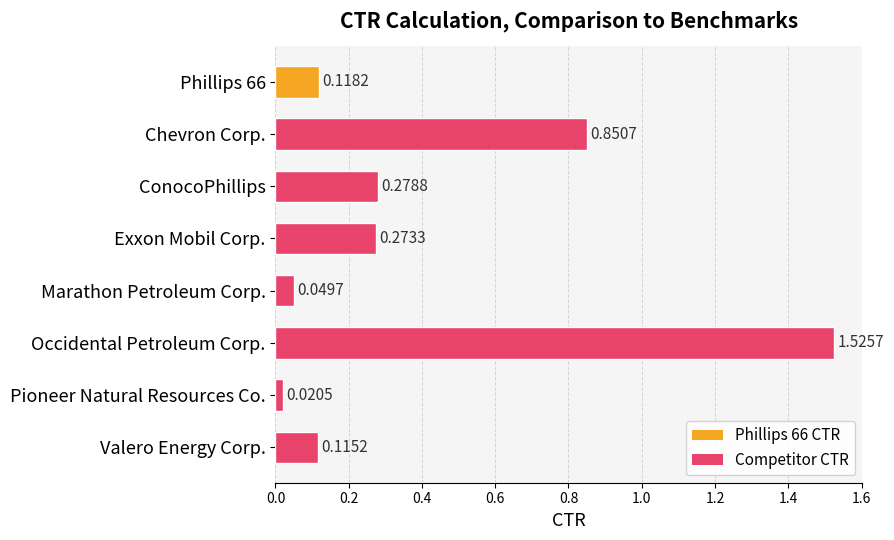

What is the difference between the second highest and second lowest values?

0.8